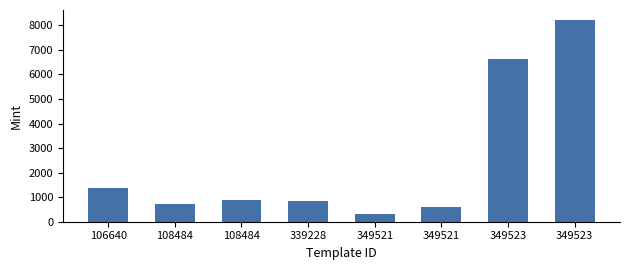

What is the value of the 7th bar from the left?

6628